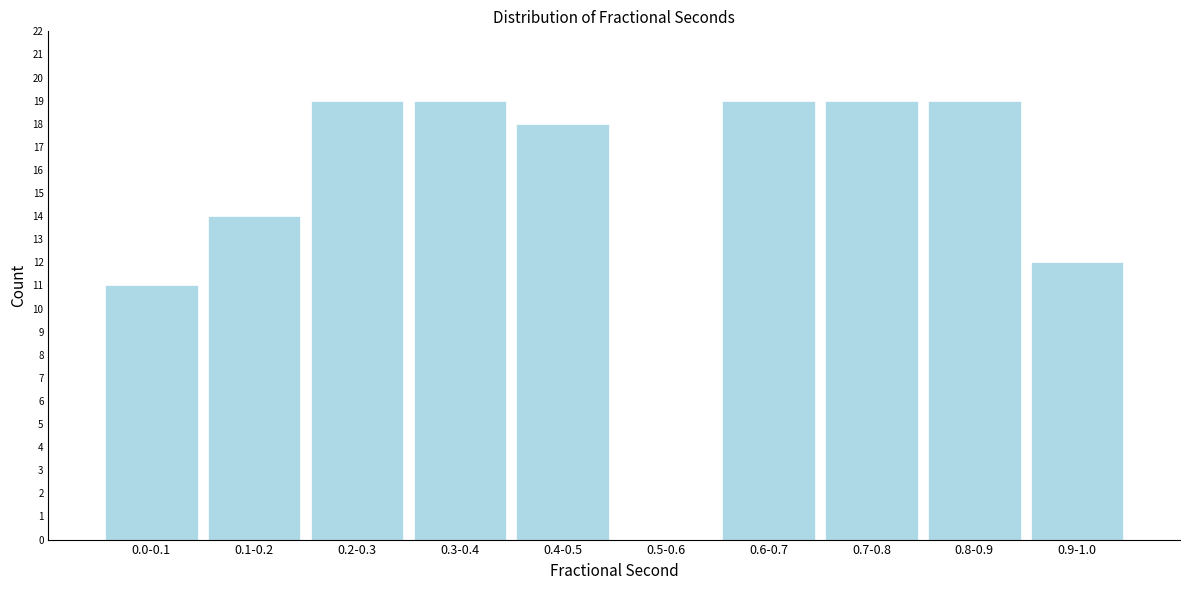

Reading left to right, extract all data points from this chart.

0.0-0.1=11	0.1-0.2=14	0.2-0.3=19	0.3-0.4=19	0.4-0.5=18	0.5-0.6=0	0.6-0.7=19	0.7-0.8=19	0.8-0.9=19	0.9-1.0=12